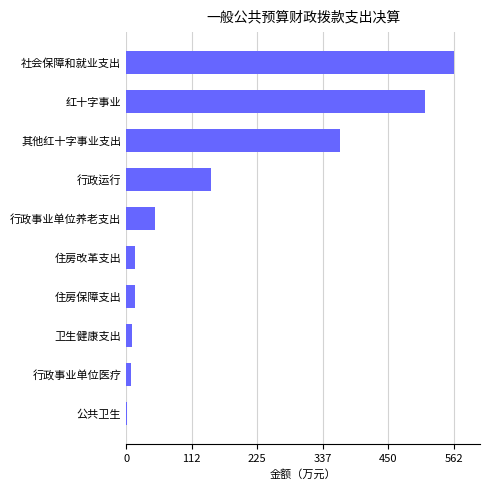

True or false: the data shows 257.9 at 社会保障和就业支出.

False